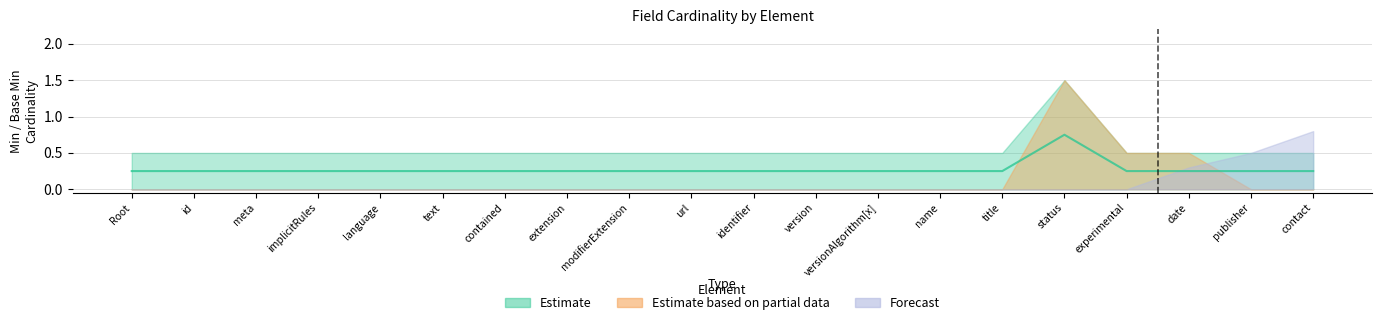

What position from the right is language?

16